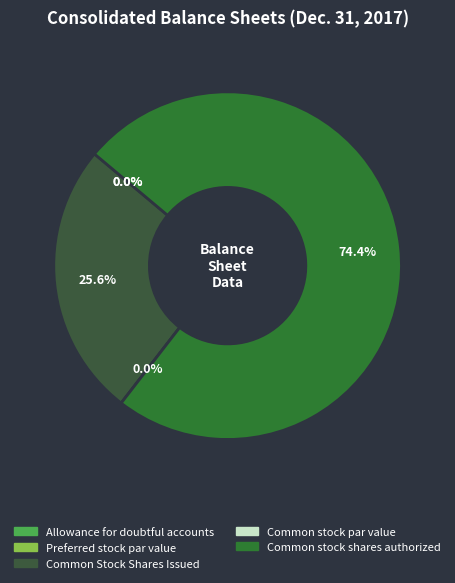

To the nearest percent, what is the combined percentage of Common Stock Shares Issued and Allowance for doubtful accounts?

26%